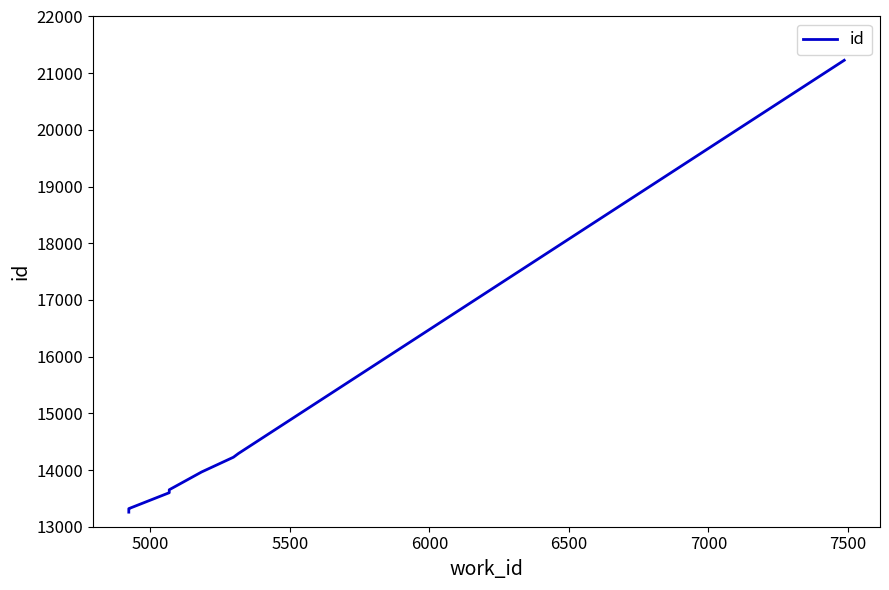

True or false: the data has more than 0 interior local peaks.

False